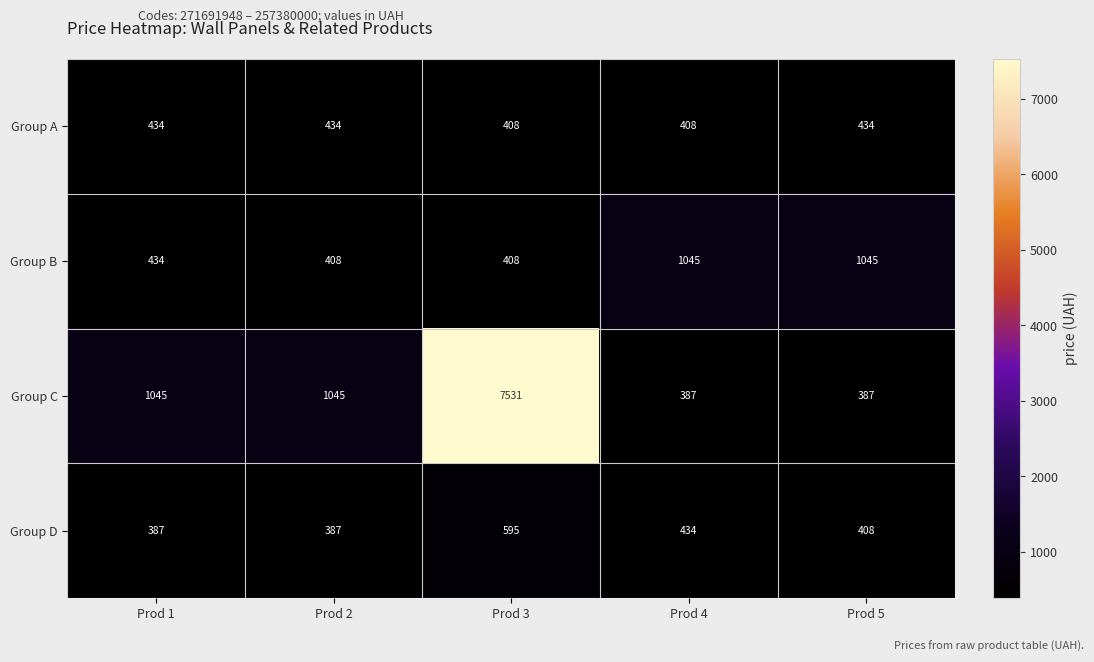

How many categories are shown in the chart?

5